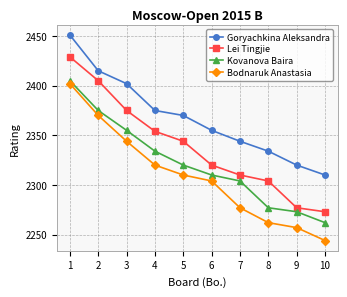

What is the approximate value of Lei Tingjie at 3?

2375